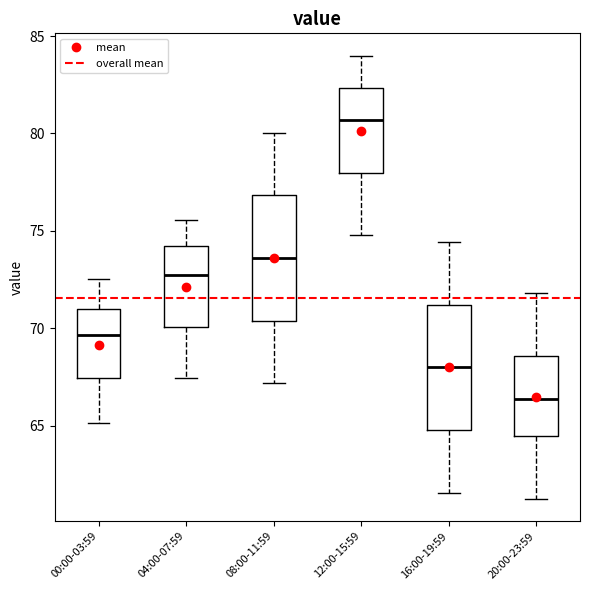

Which box's median line is the lowest?

20:00-23:59